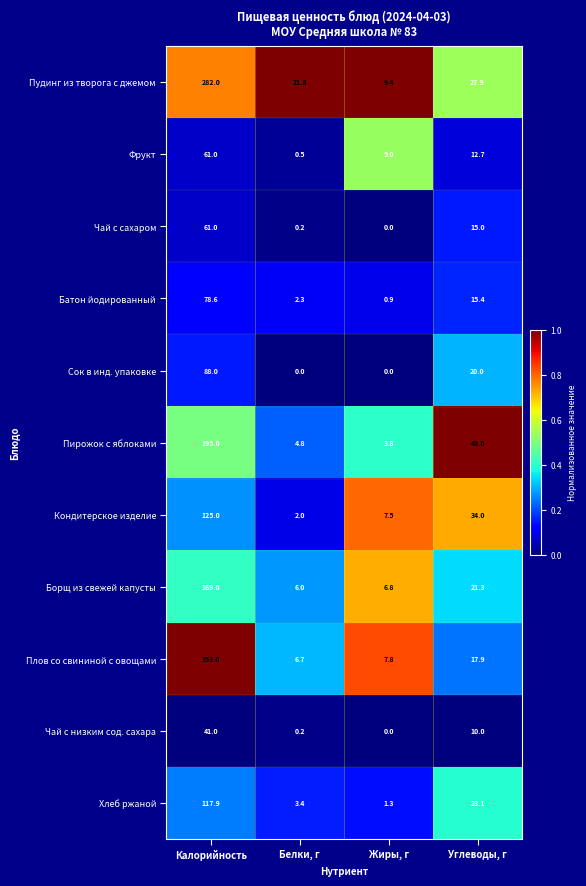

What is the difference between the highest and lowest values at Белки, г?

21.8